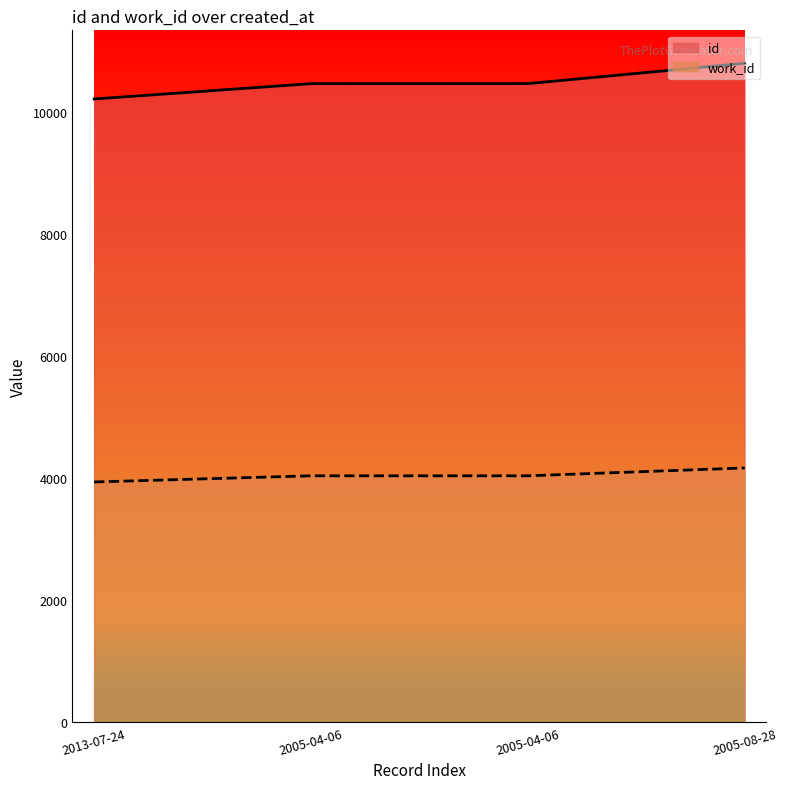

At which label does work_id reach its peak?

2005-08-28